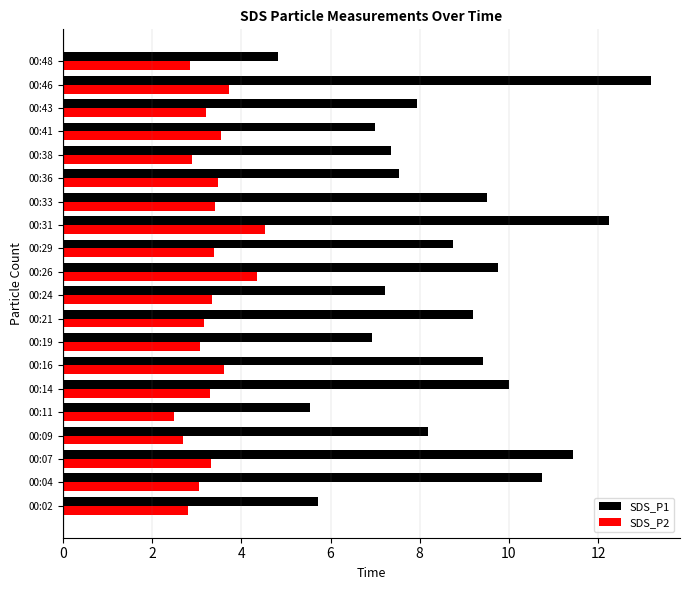

Which series changed the most between 00:36 and 00:48?

SDS_P1